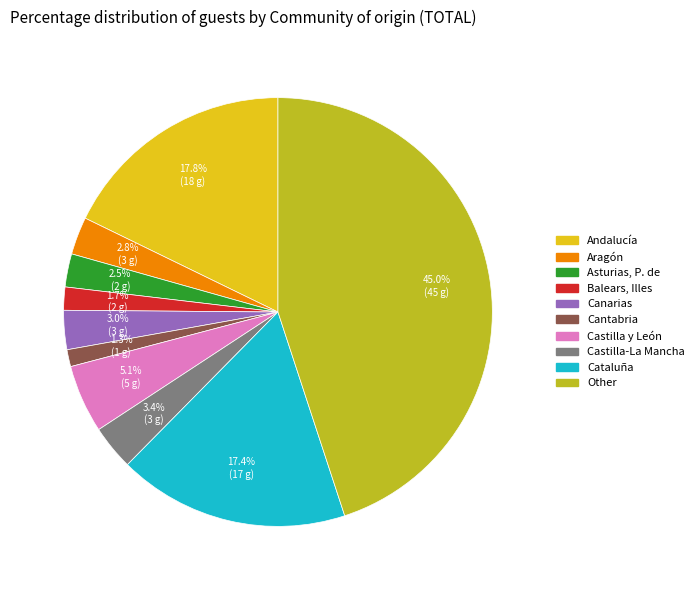

How many segments does this pie chart have?

10